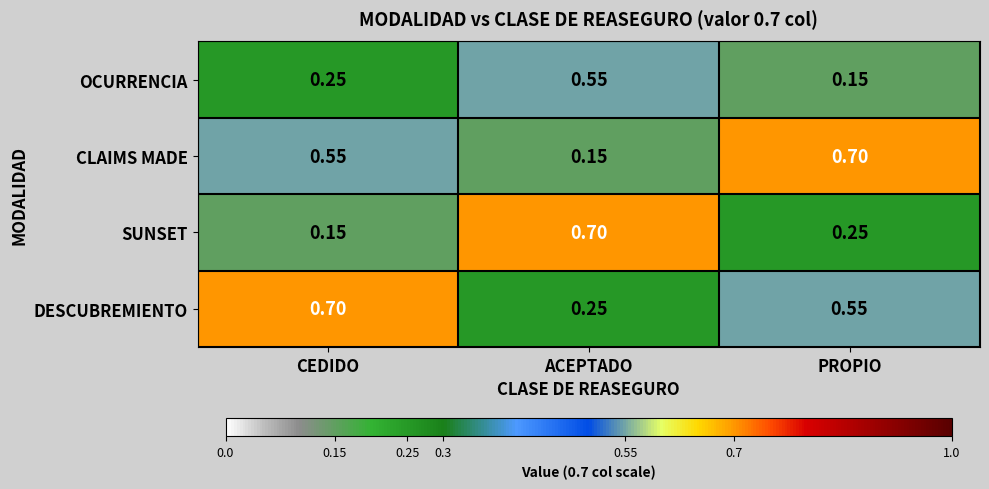

Rank the series by their average value, from highest to lowest.

DESCUBREMIENTO, CLAIMS MADE, SUNSET, OCURRENCIA